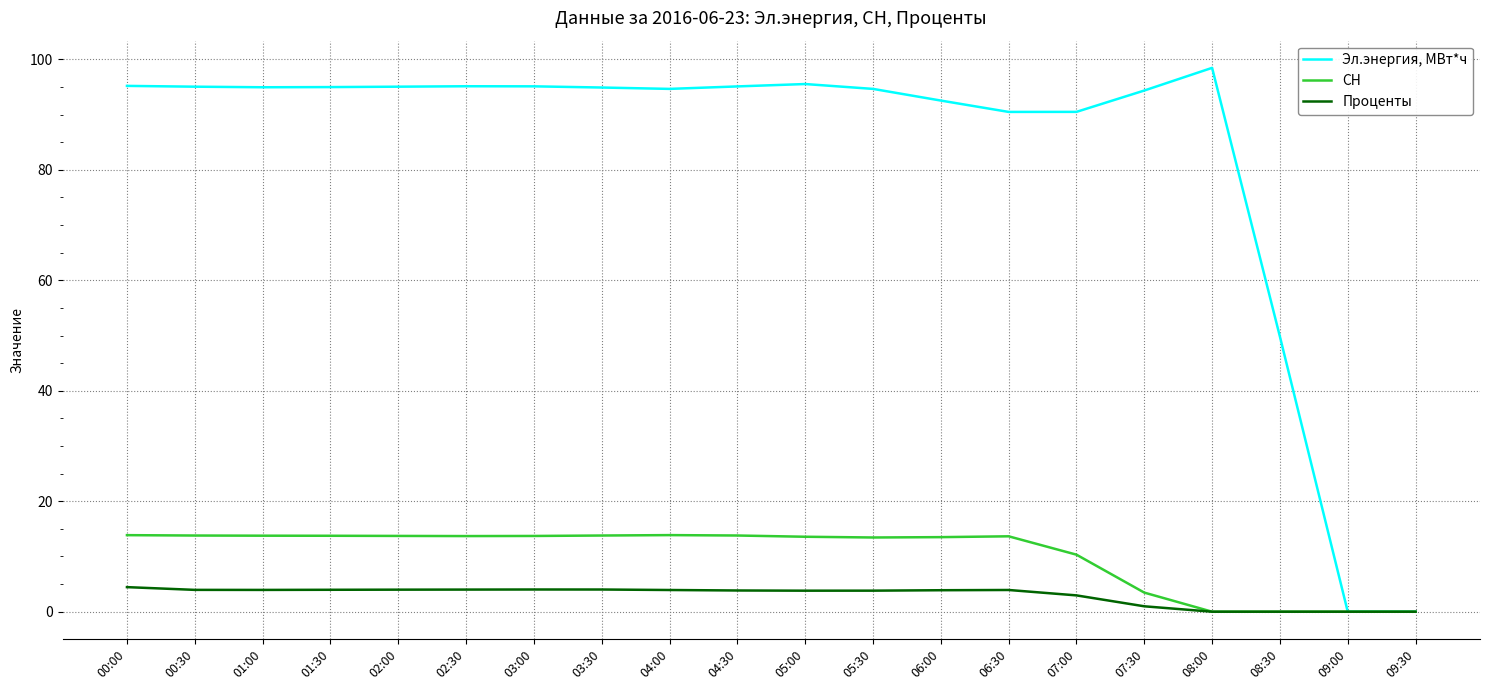

Is the value of Проценты at 07:30 greater than the value of СН at 05:00?

No